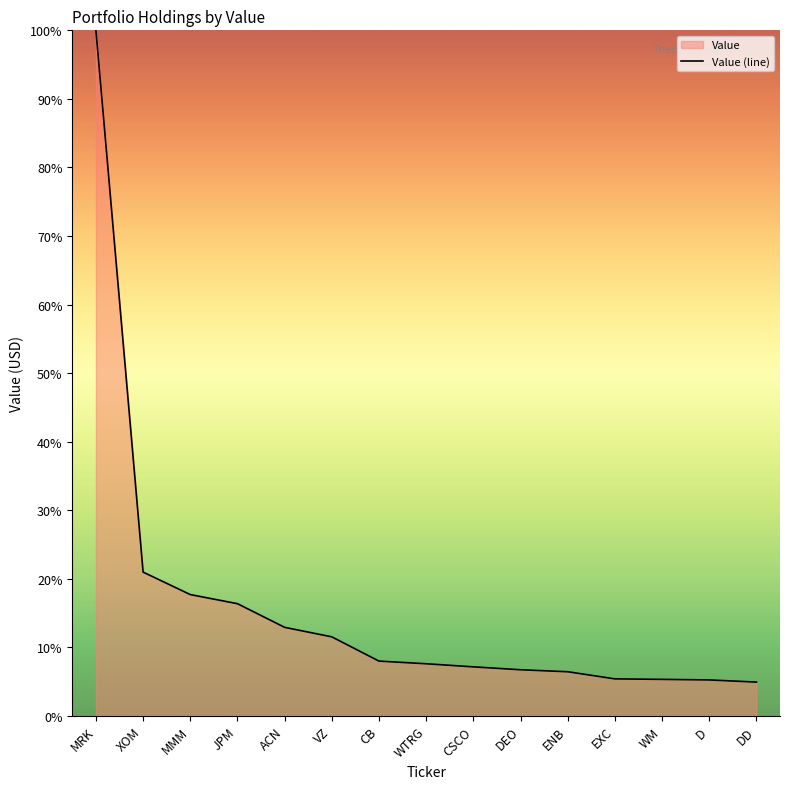

The chart shows a value of 21.0 at XOM. True or false?

True